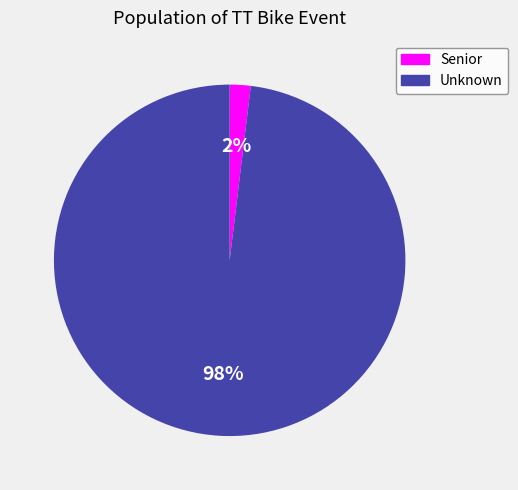

Which slice is the largest?

Unknown